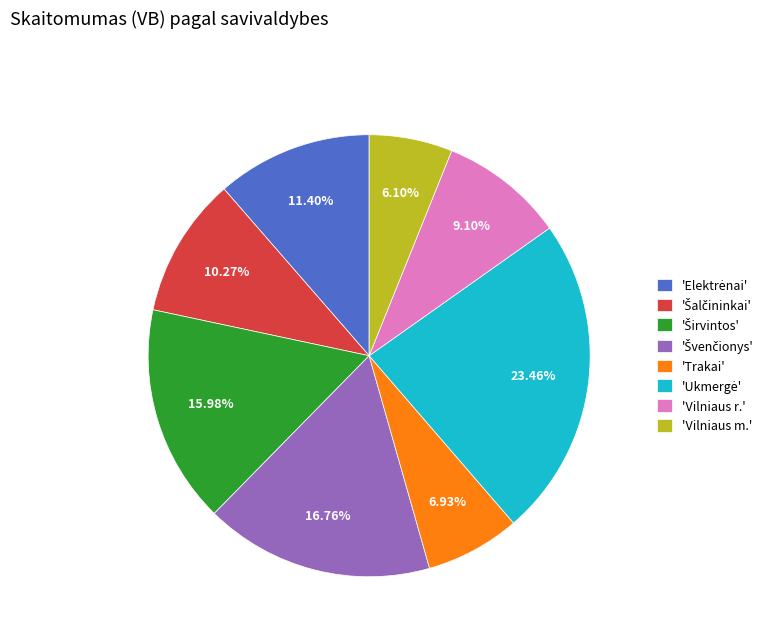

How many segments does this pie chart have?

8